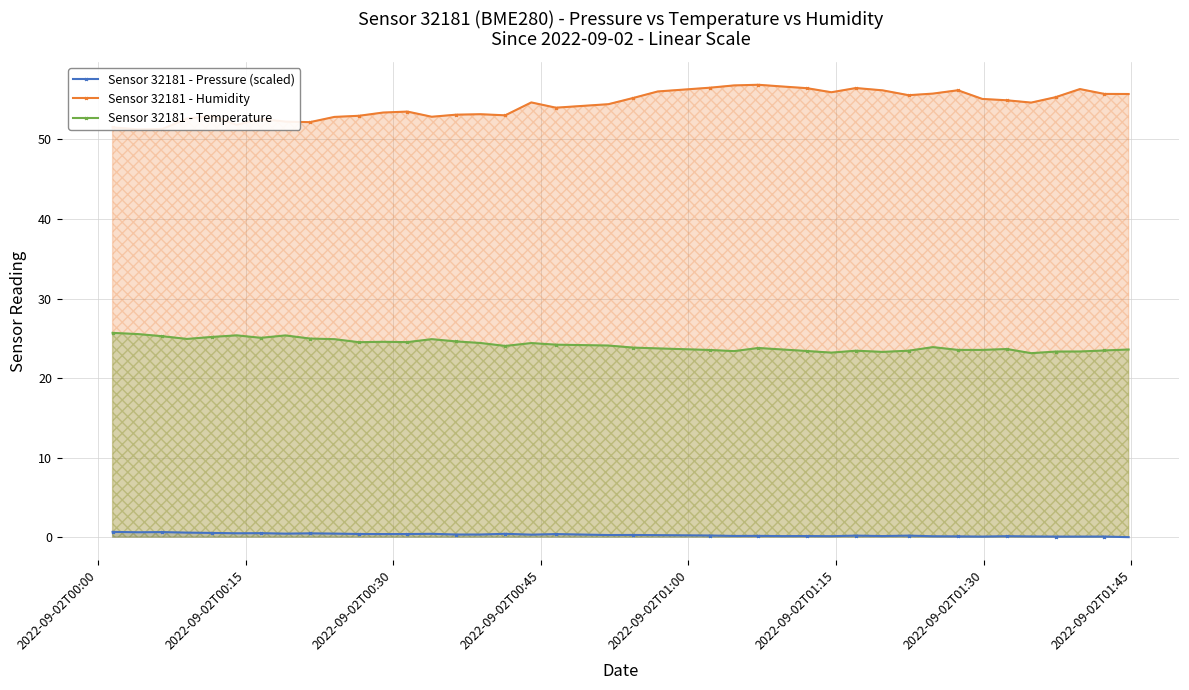

True or false: Sensor 32181 - Pressure (scaled) has more than 1 interior local peaks.

True